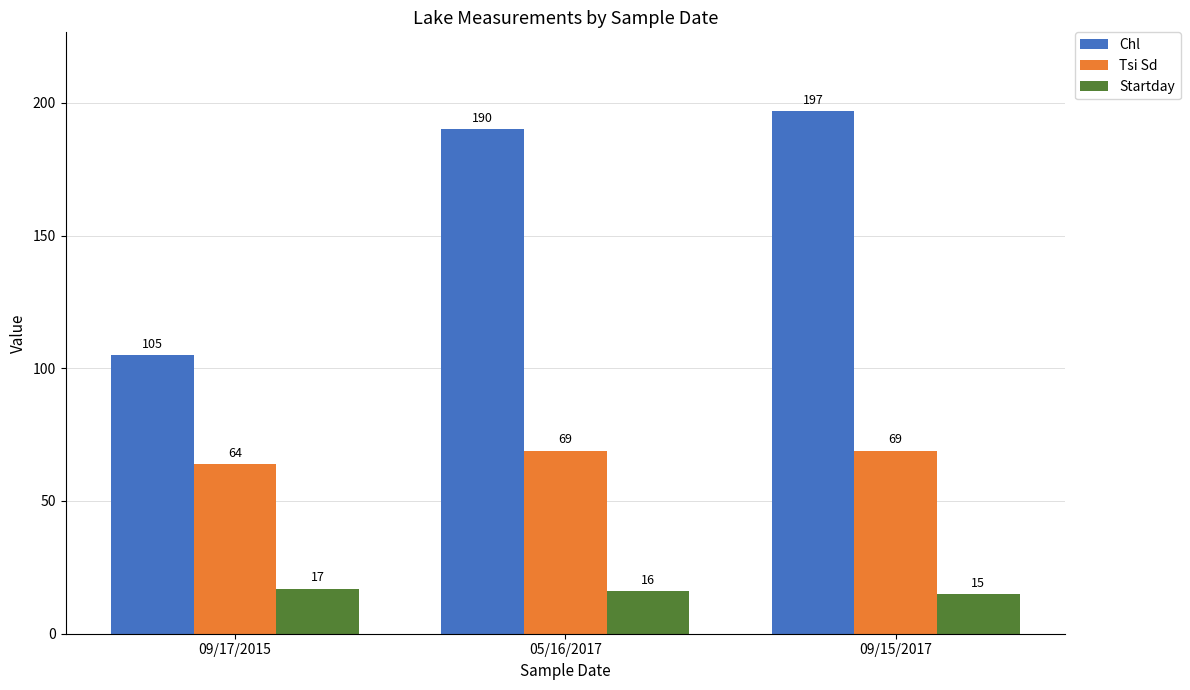

Which series has the largest total across all categories?

Chl